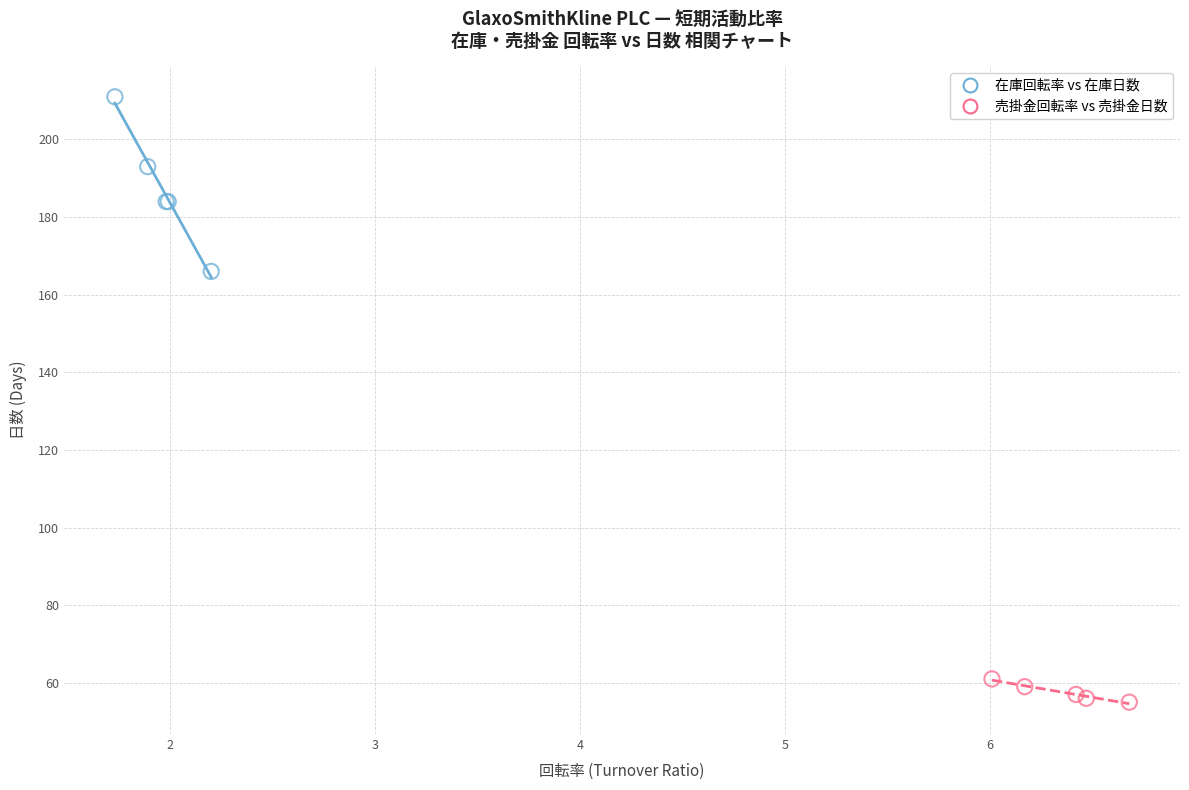

Which series contains the highest Y value?

在庫回転率 vs 在庫日数